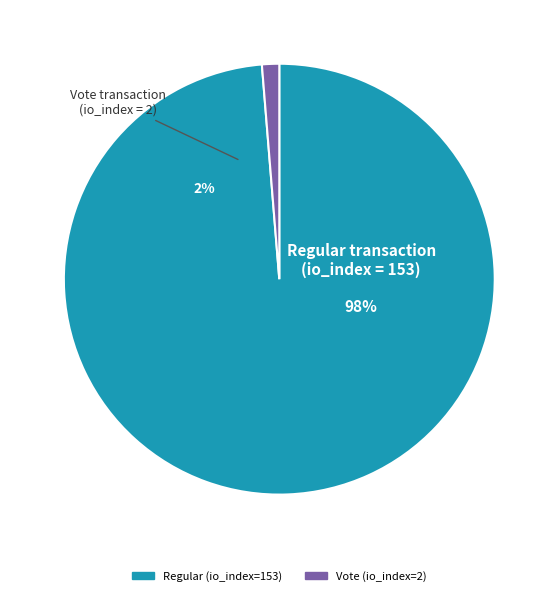

To the nearest percent, what is the difference between the Regular (io_index=153) and Vote (io_index=2) slice percentages?

97%